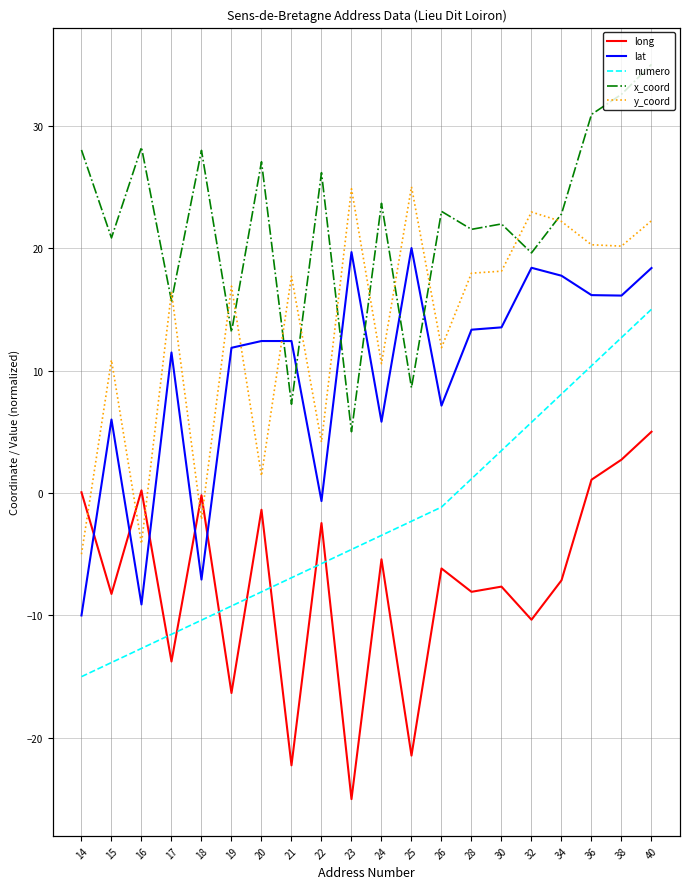

How many interior local valleys does the lat series have?

6